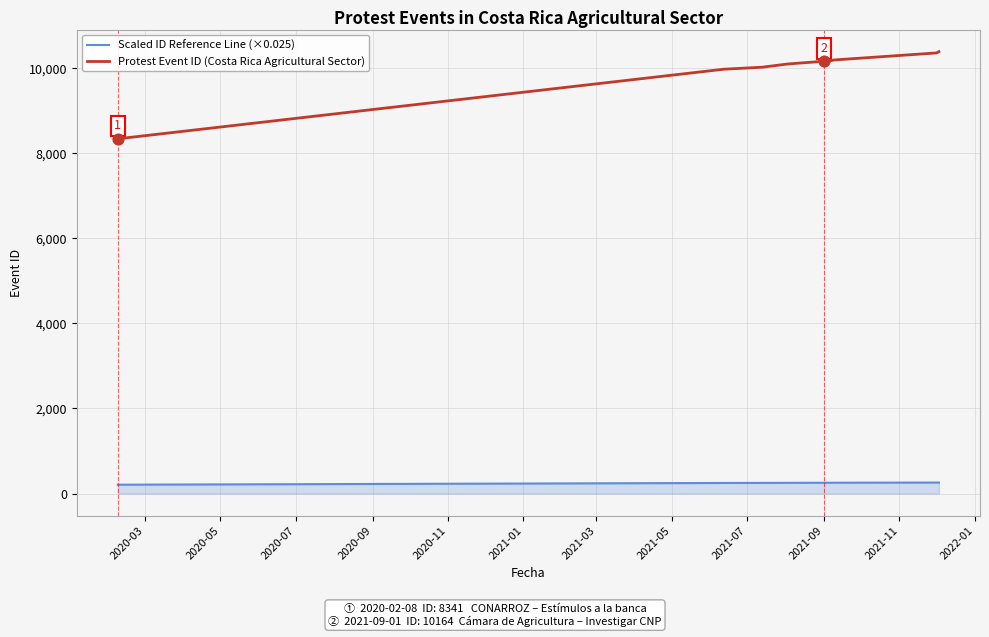

Which series has the largest range (max minus min)?

Protest Event ID (Costa Rica Agricultural Sector)